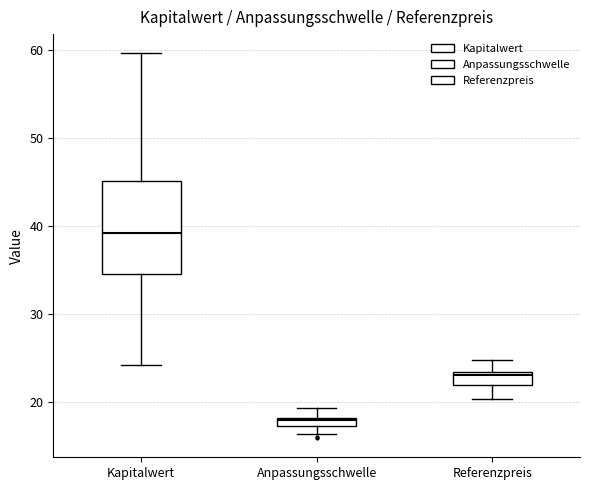

Which box's median line is the highest?

Kapitalwert